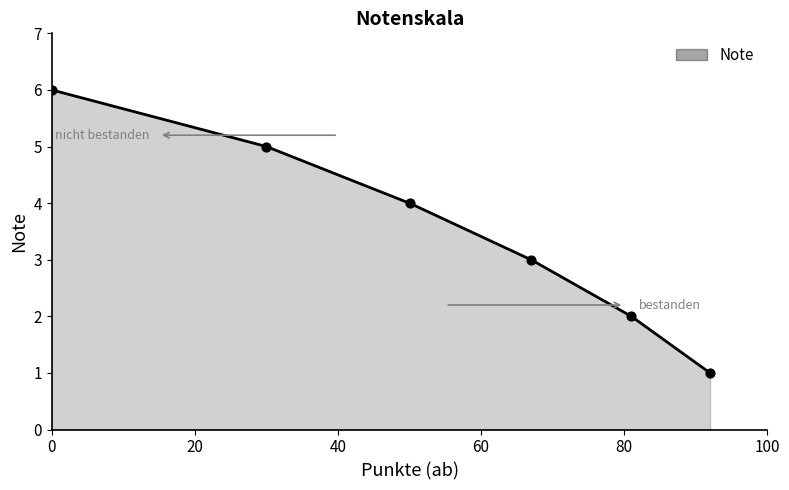

Between 50 and 67, which is larger?

50